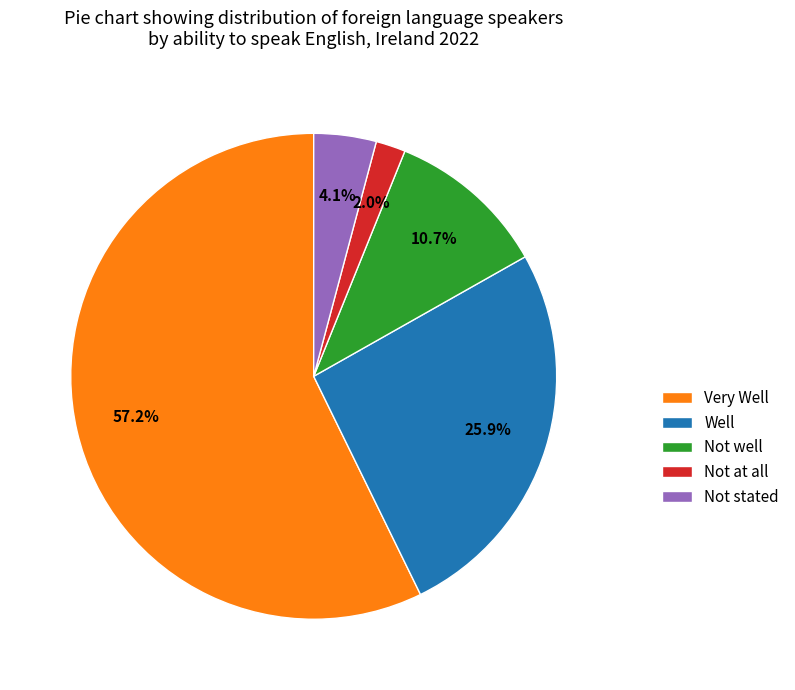

Which slice represents more than half of the pie?

Very Well